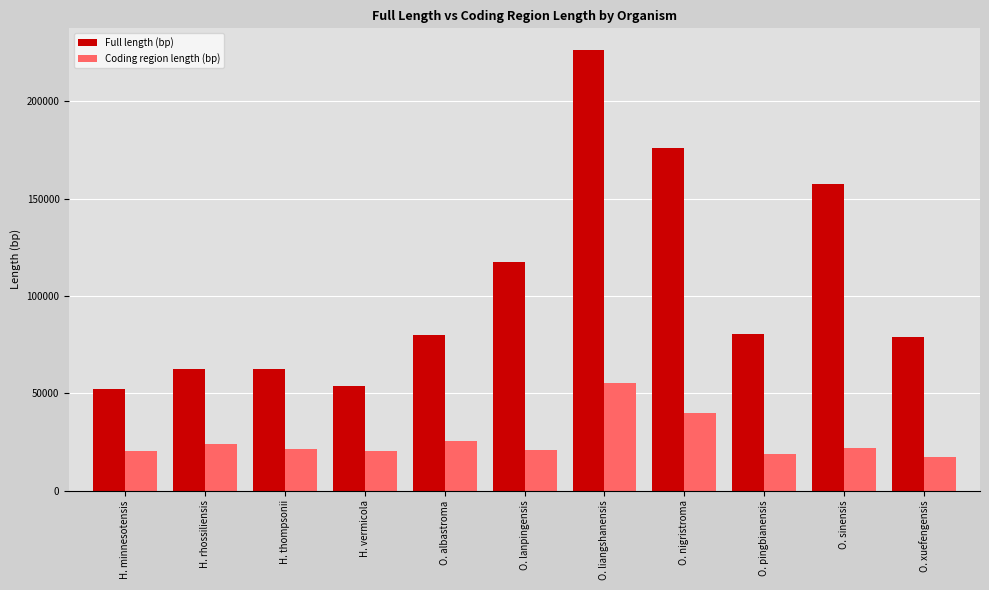

At which category is the sum across all series the highest?

O. liangshanensis